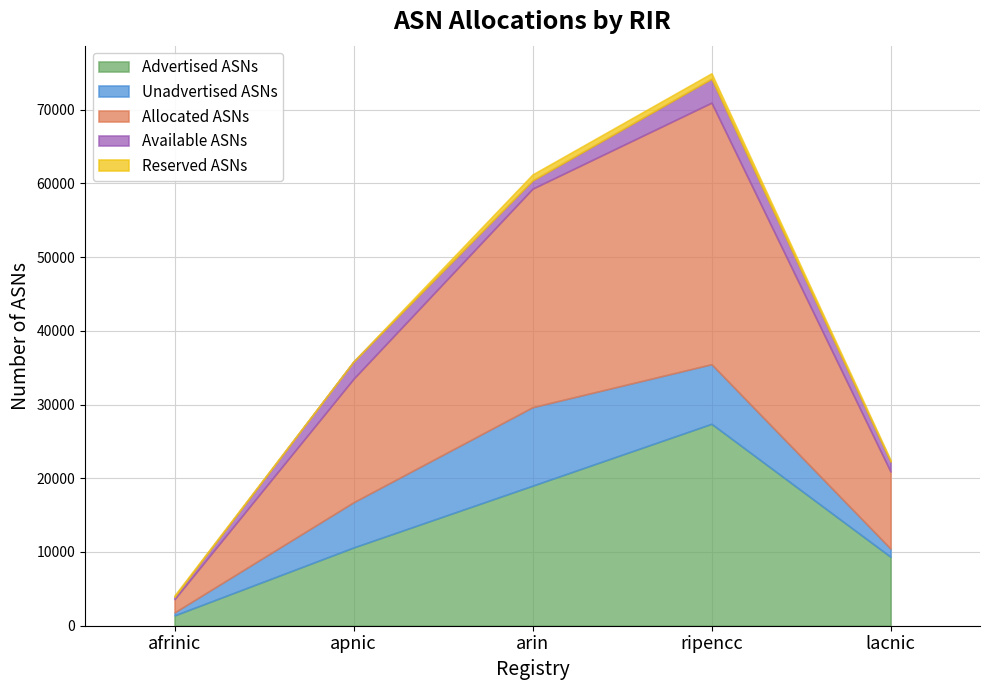

True or false: Reserved ASNs and Allocated ASNs cross at least once.

False